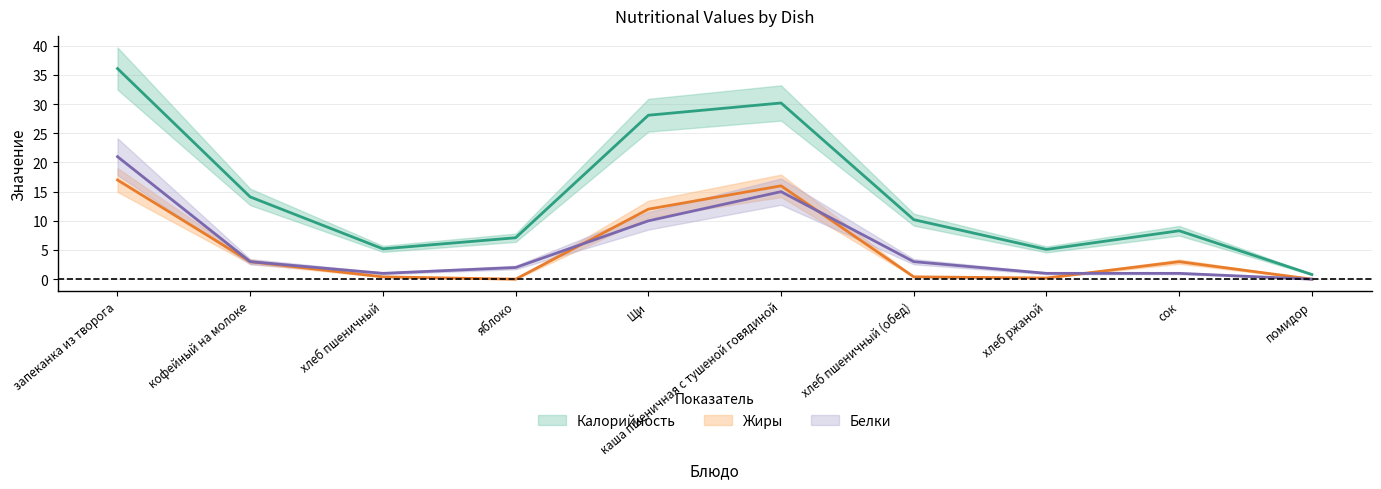

Reading left to right, list all the values displayed in this chart.

Калорийность: запеканка из творога=36.1	кофейный на молоке=14.1	хлеб пшеничный=5.2	яблоко=7.1	Щи=28.1	каша пшеничная с тушеной говядиной=30.2	хлеб пшеничный (обед)=10.2	хлеб ржаной=5.1	сок=8.3	помидор=0.8
Белки: запеканка из творога=21.0	кофейный на молоке=3.0	хлеб пшеничный=1.0	яблоко=2.0	Щи=10.0	каша пшеничная с тушеной говядиной=15.0	хлеб пшеничный (обед)=3.0	хлеб ржаной=1.0	сок=1.0	помидор=0.0
Жиры: запеканка из творога=17.0	кофейный на молоке=3.0	хлеб пшеничный=0.4	яблоко=0.0	Щи=12.0	каша пшеничная с тушеной говядиной=16.0	хлеб пшеничный (обед)=0.4	хлеб ржаной=0.2	сок=3.0	помидор=0.0